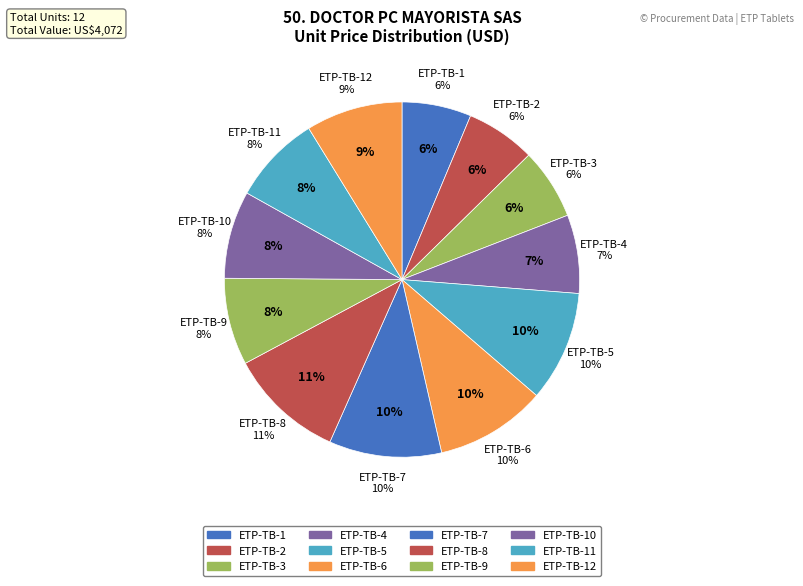

True or false: ETP-TB-7 accounts for 1% of the total.

False